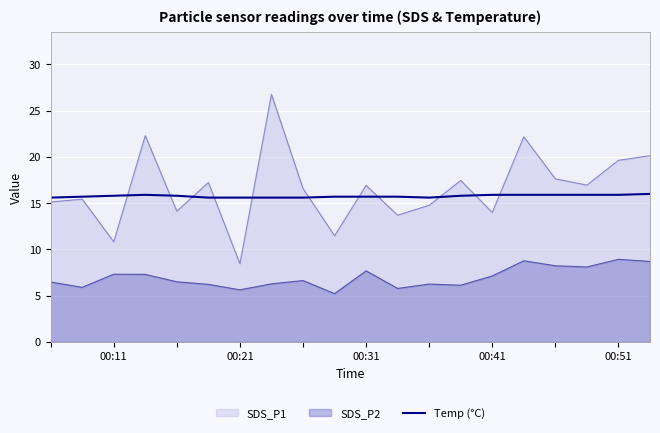

What is the smallest value displayed?

5.2